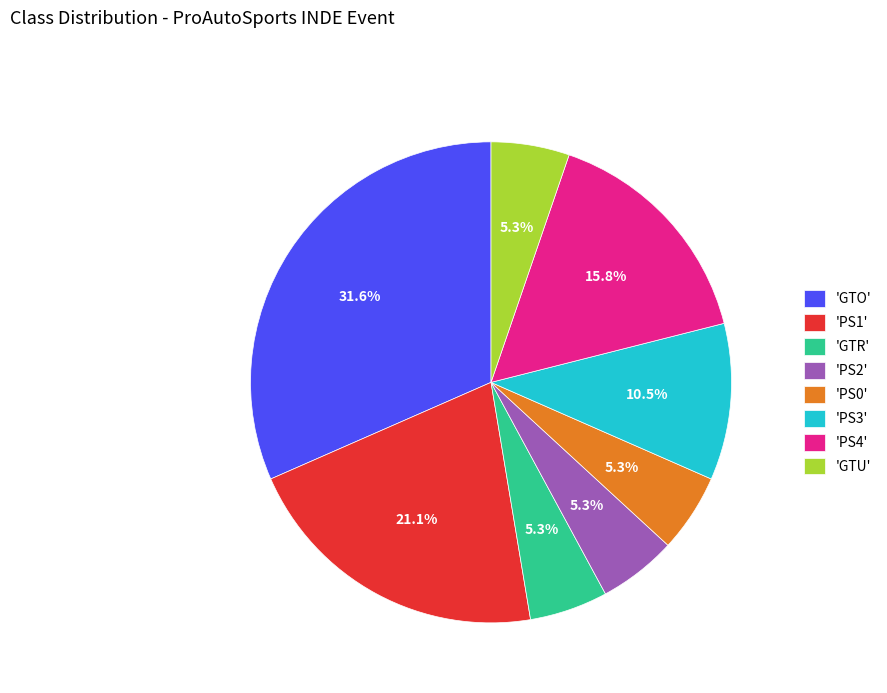

What portion of the pie excludes 'GTR'?

94.7%